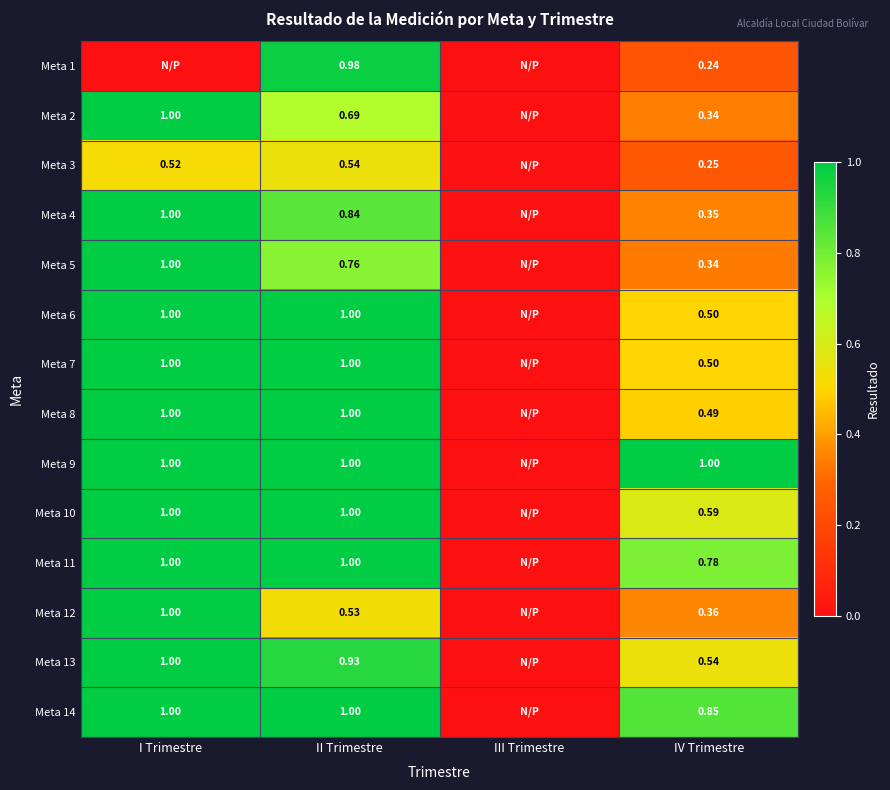

Which has a higher value, I Trimestre or III Trimestre?

I Trimestre